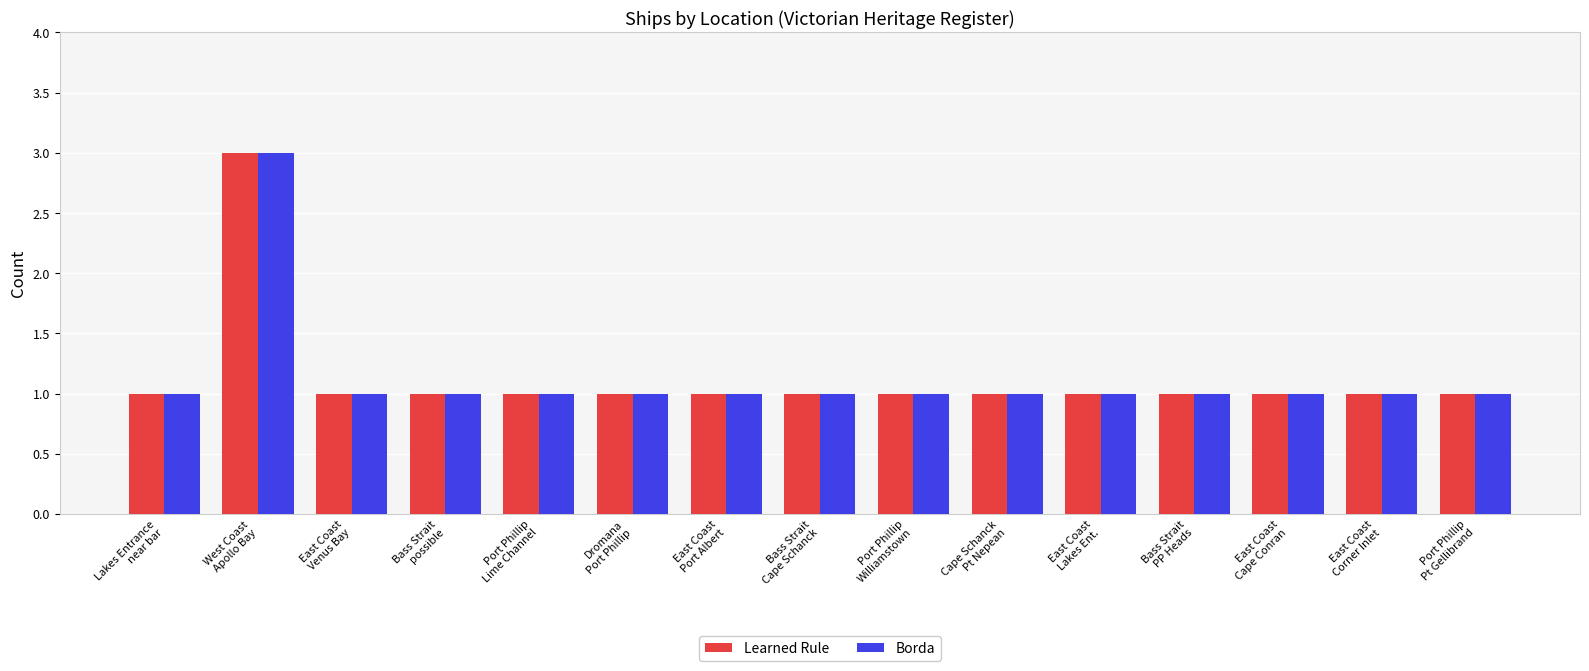

What is the sum of all Learned Rule values?

17